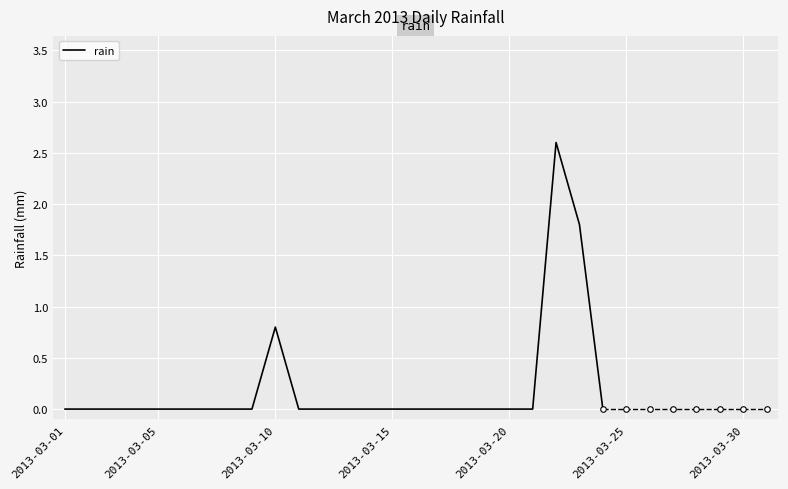

What is the difference between the maximum and minimum values?

2.6